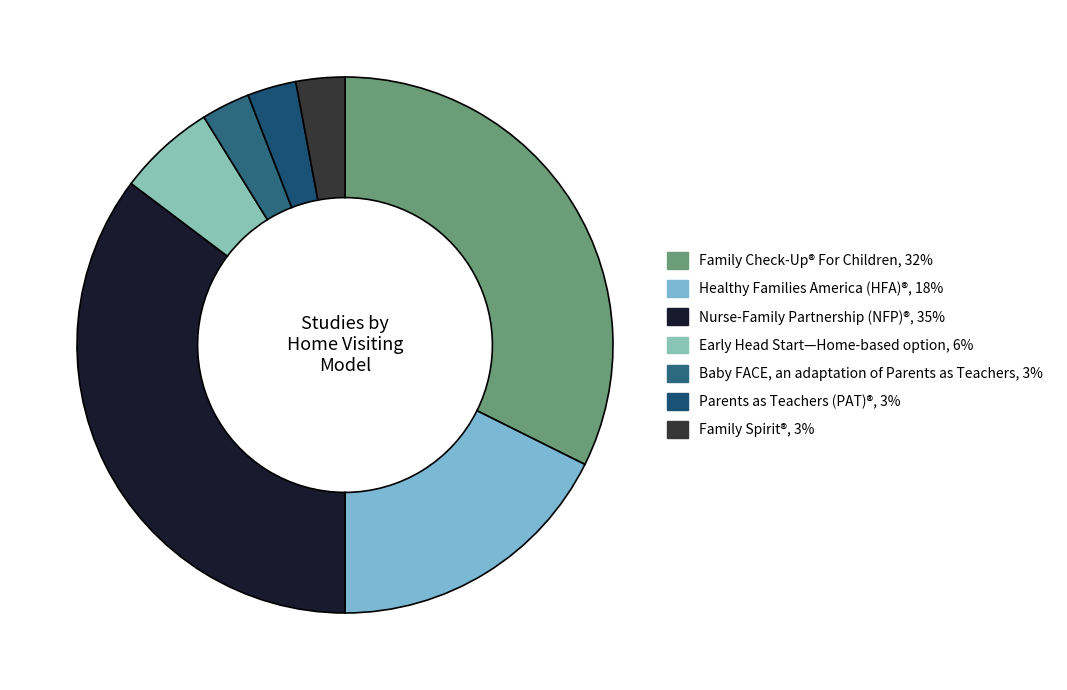

Is it true that Family Spirit® is 1% of the pie?

False